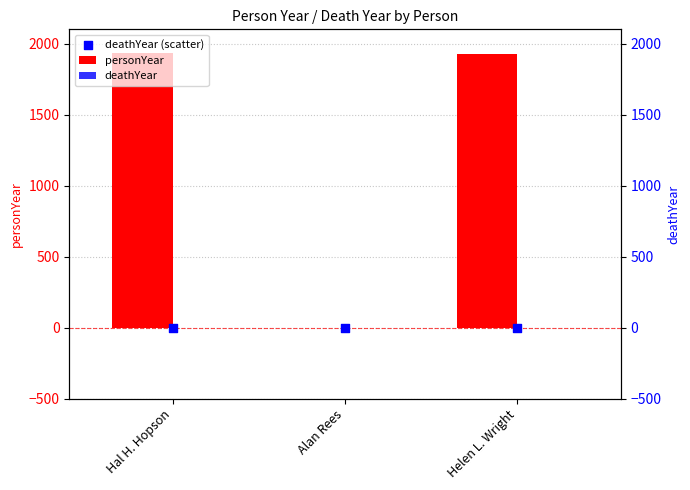

Which series has the largest total across all categories?

personYear